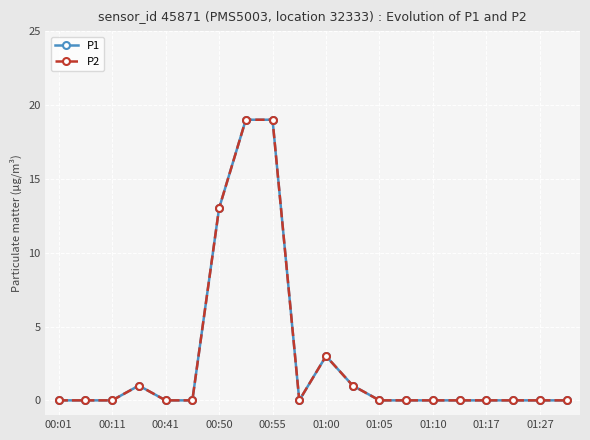

True or false: P2 and P1 intersect in this chart.

False